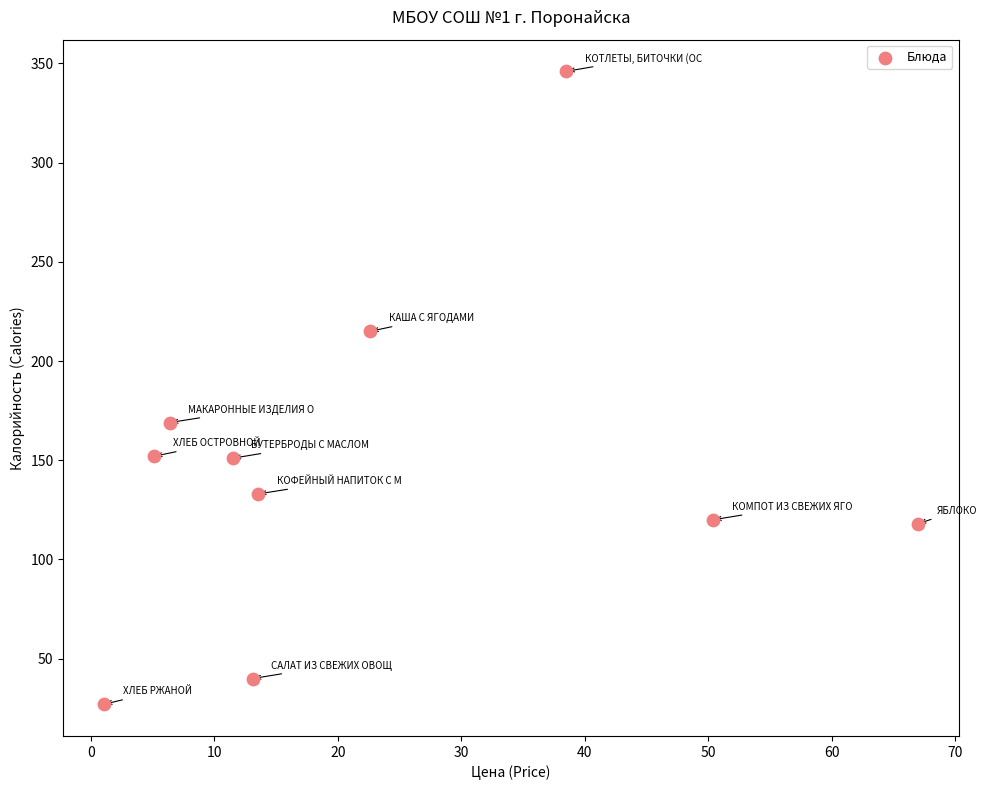

What Y value in the scatter plot is closest to 186?

169